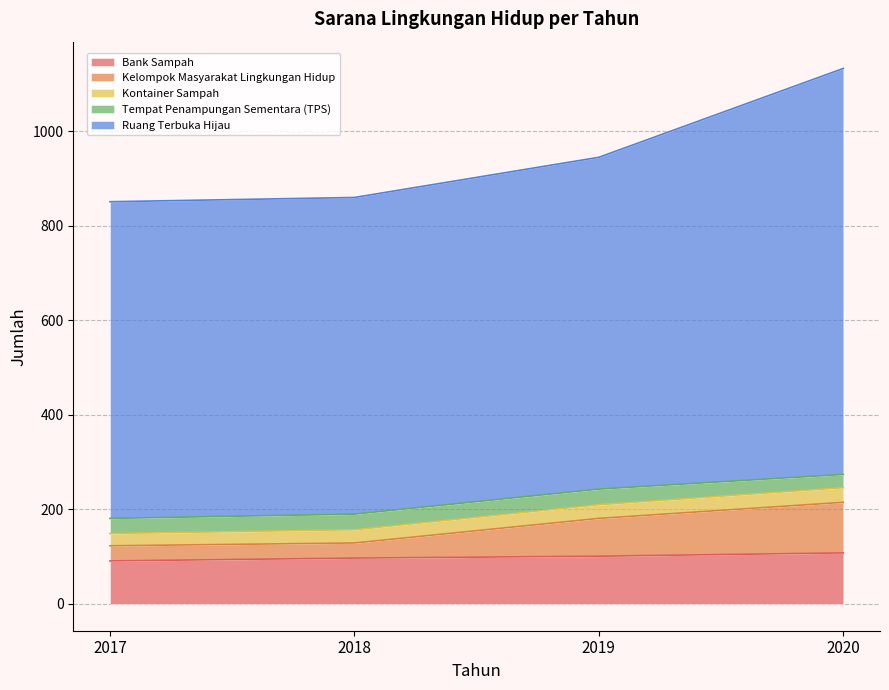

What is the maximum value for Bank Sampah?

108